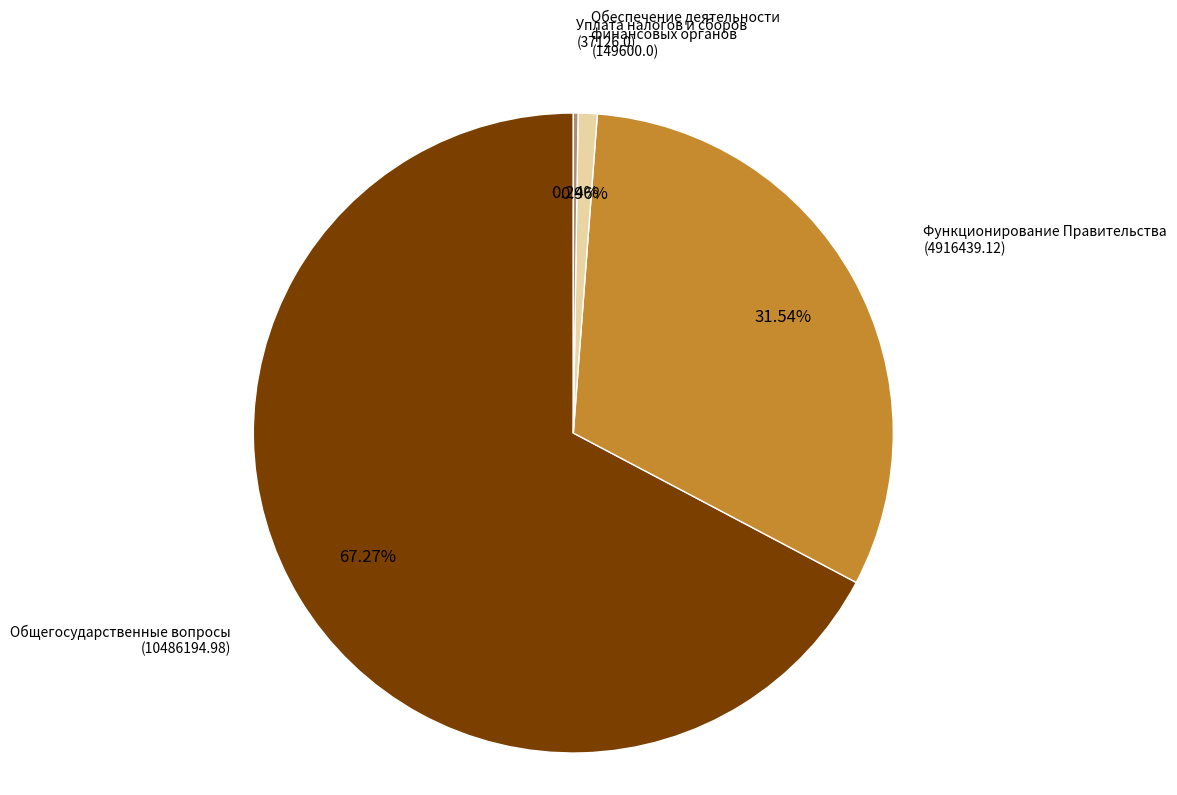

What is the largest slice in the pie chart?

Общегосударственные вопросы